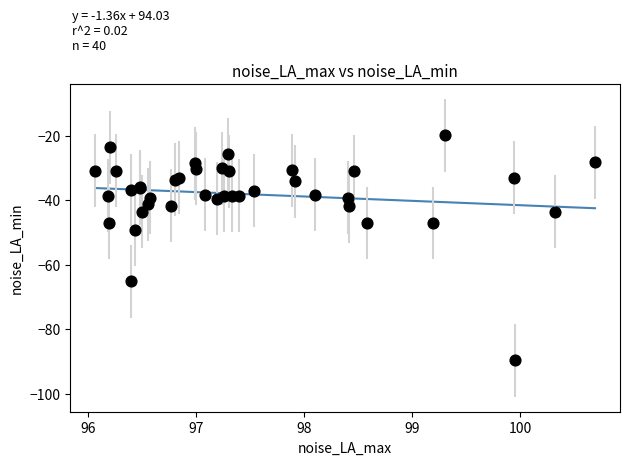

What Y value in the scatter plot is closest to -54?

-49.2